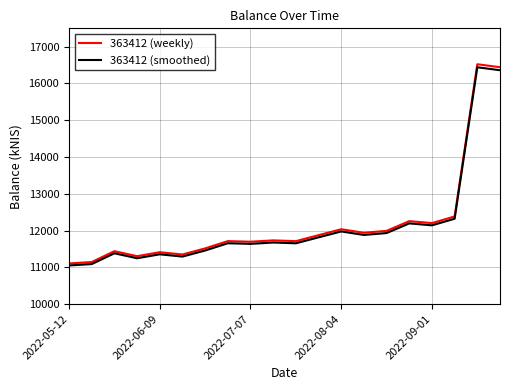

Which series has the widest spread of values?

363412 (weekly)